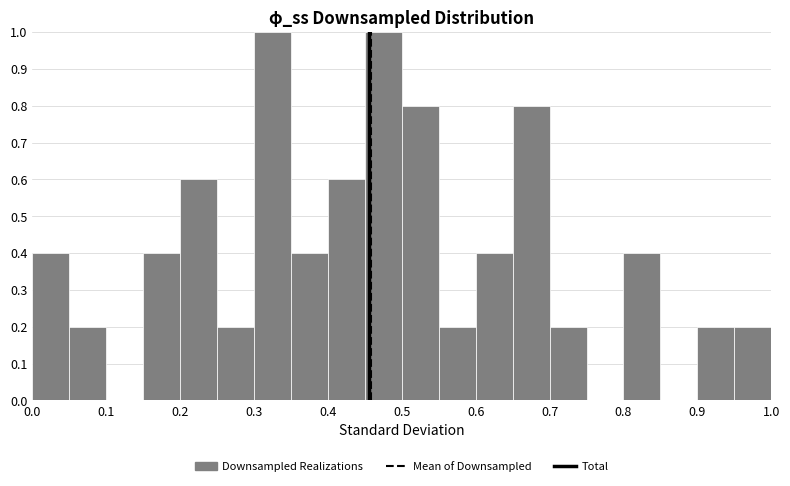

Reading left to right, list every bar in this chart as the range it spans on the x-axis followed by its height. The values are not printed on the chart, so give them approximately, as read against the axis.

0.00 to 0.05: 0.4
0.05 to 0.10: 0.2
0.10 to 0.15: 0
0.15 to 0.20: 0.4
0.20 to 0.25: 0.6
0.25 to 0.30: 0.2
0.30 to 0.35: 1.0
0.35 to 0.40: 0.4
0.40 to 0.45: 0.6
0.45 to 0.50: 1.0
0.50 to 0.55: 0.8
0.55 to 0.60: 0.2
0.60 to 0.65: 0.4
0.65 to 0.70: 0.8
0.70 to 0.75: 0.2
0.75 to 0.80: 0
0.80 to 0.85: 0.4
0.85 to 0.90: 0
0.90 to 0.95: 0.2
0.95 to 1.00: 0.2